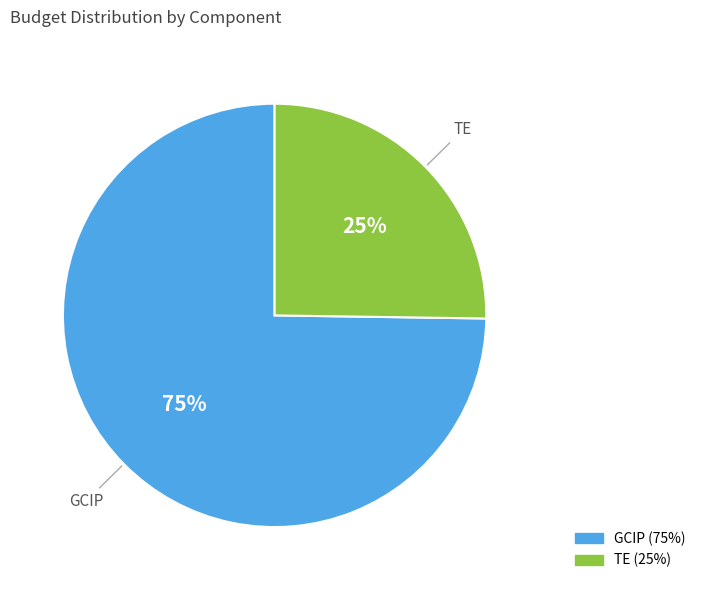

Does any single category account for the majority?

Yes